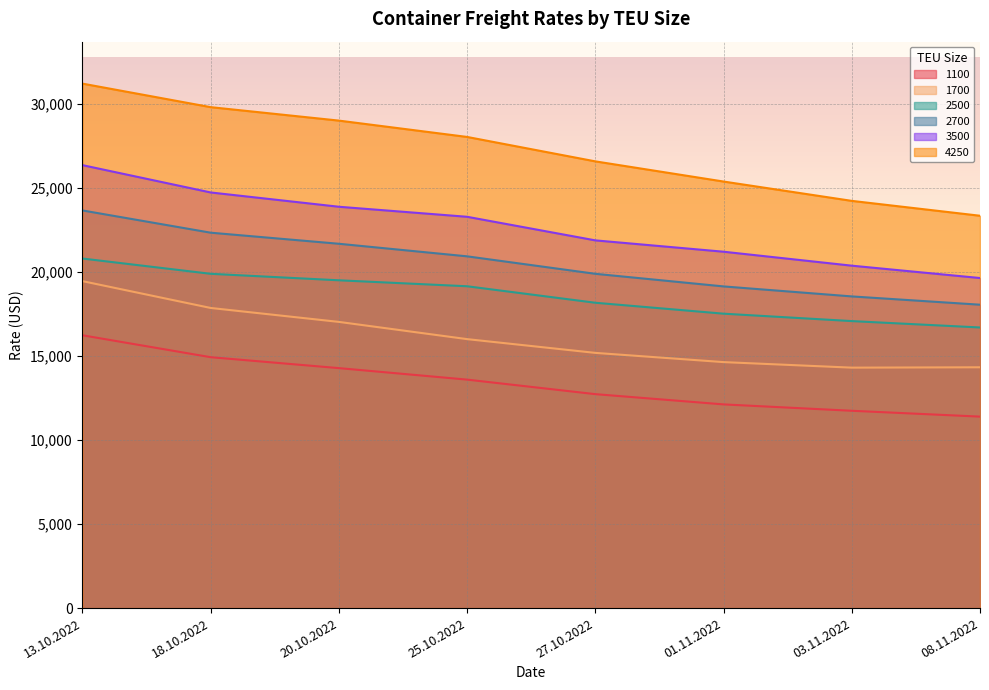

The 4250 series shows 5723 at 27.10.2022. True or false?

False